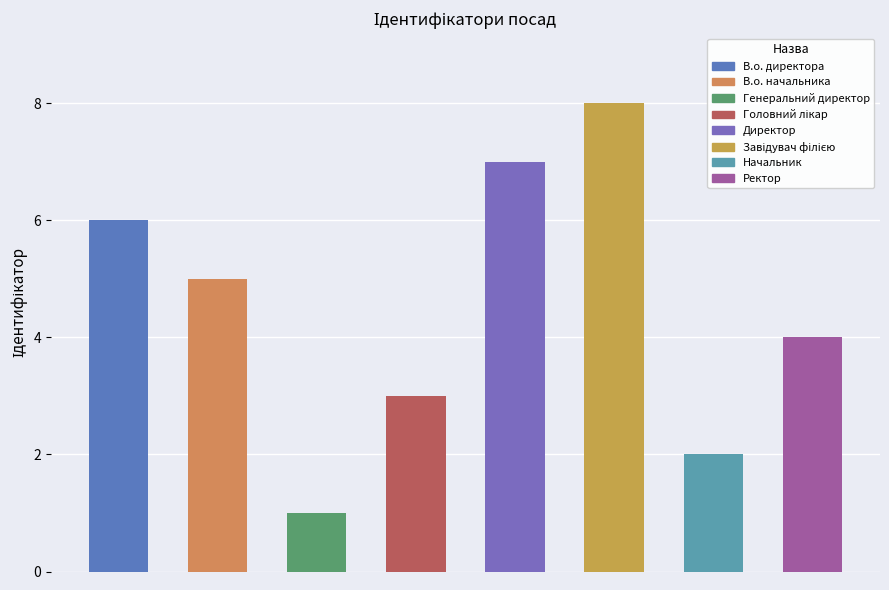

True or false: the data shows 2 at В.о. начальника.

False